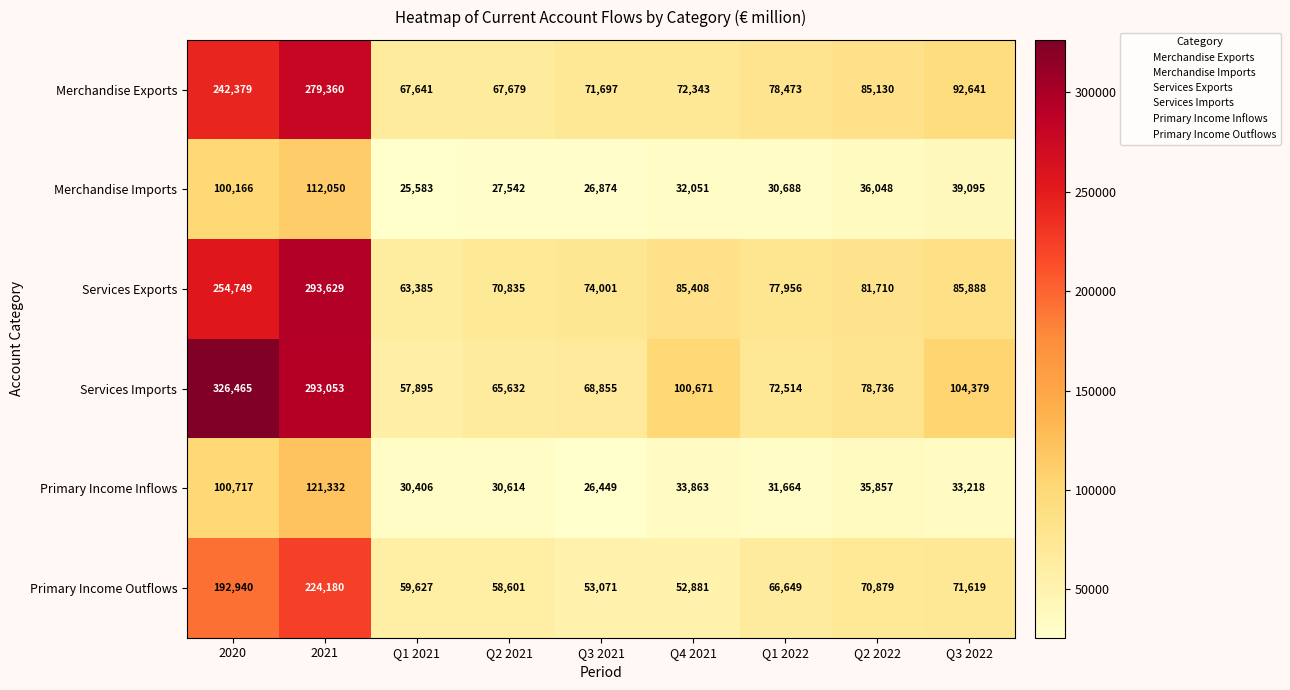

What is the average value of the Merchandise Exports series?

117483